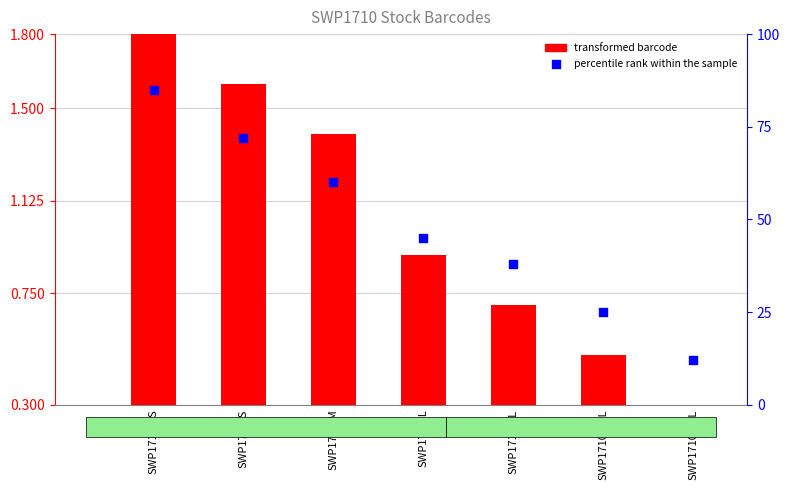

What is the total value across all series at SWP1710-M?

61.4